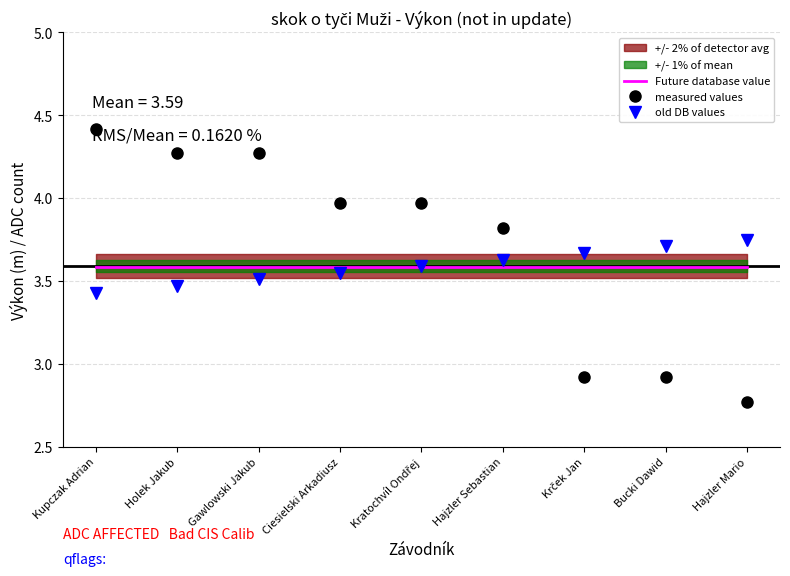

What is the spread (max minus min) of values at Krček Jan?

0.8